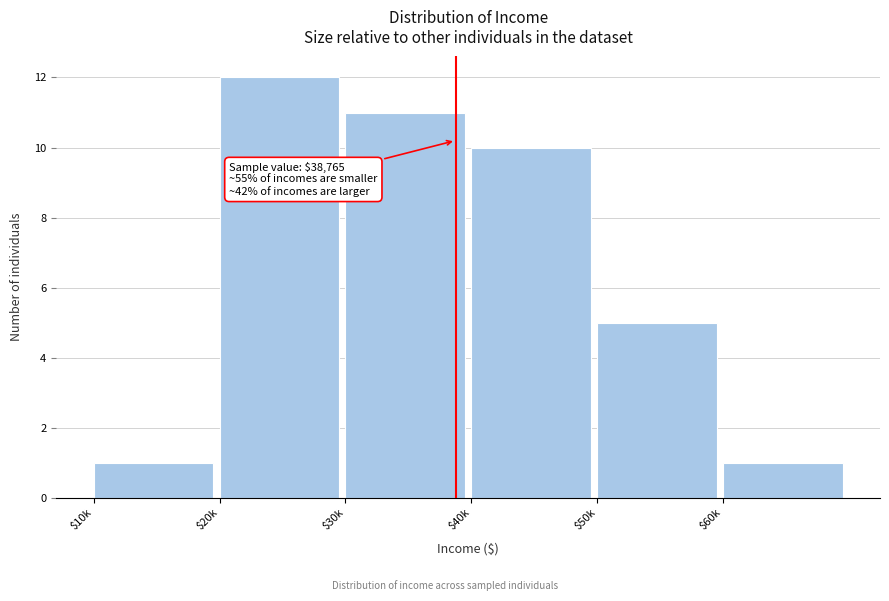

Reading left to right, what are all the values shown in this chart?

1	12	11	10	5	1